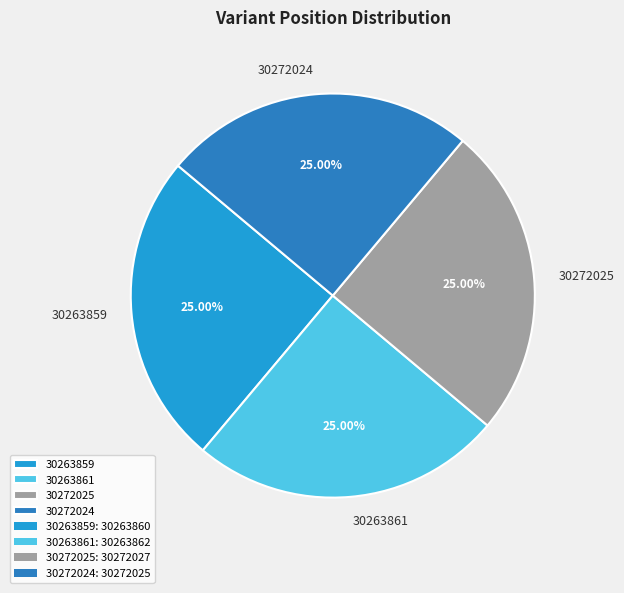

Approximately how many times larger is the value at 30263861 compared to 30272025?

1.0